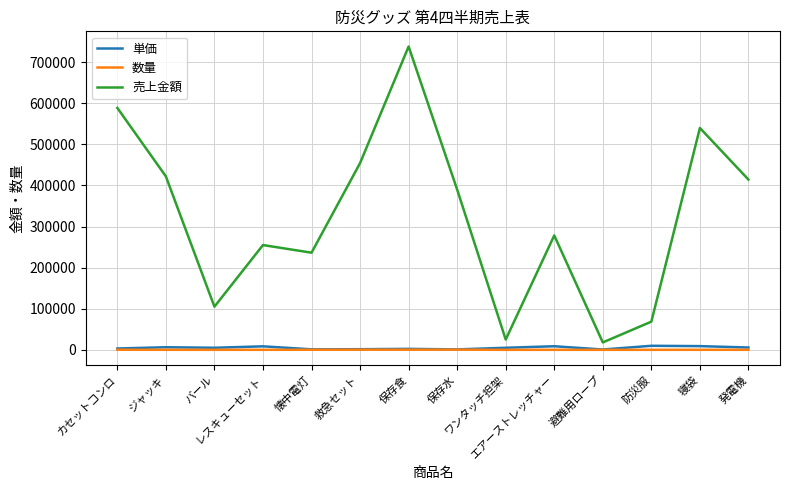

Which series has the largest total across all categories?

売上金額